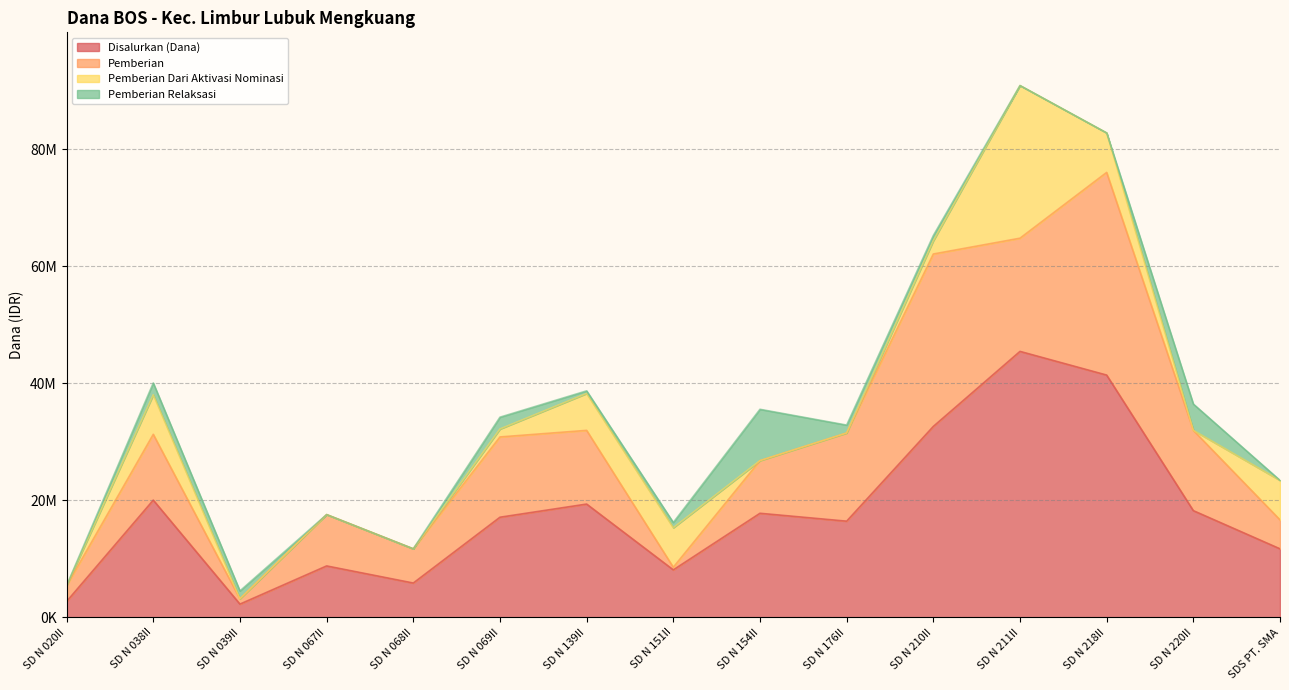

What is the average value of the Disalurkan (Dana) series?

17850000